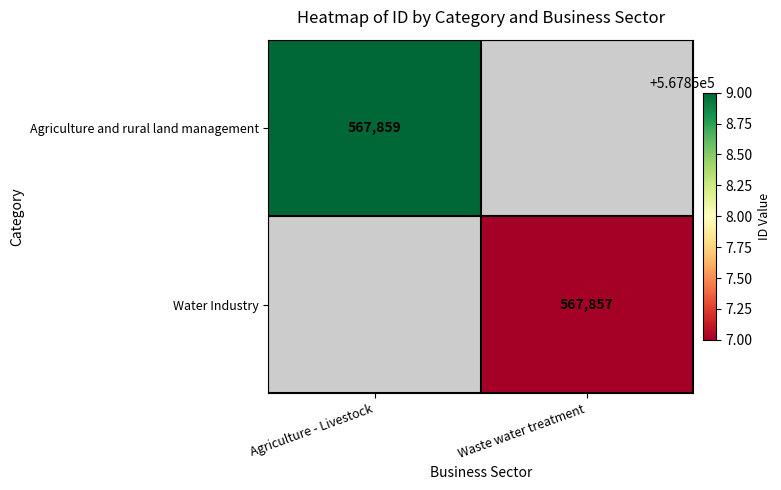

The value of Water Industry at Waste water treatment is 125937. True or false?

False